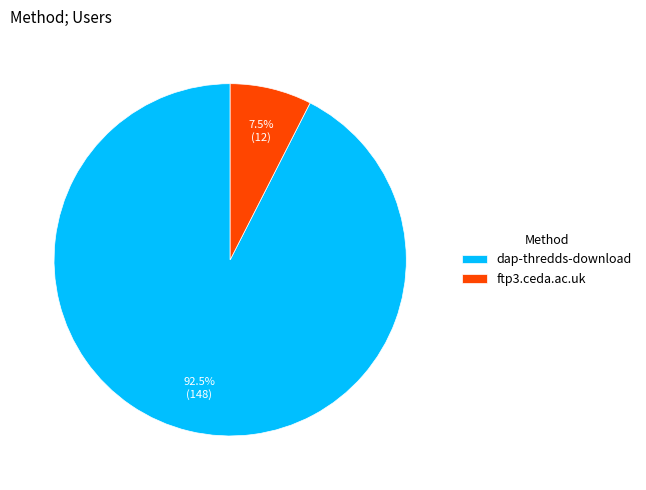

Rank the categories by value from lowest to highest.

ftp3.ceda.ac.uk, dap-thredds-download